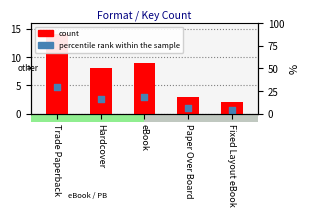

What is the ratio of the value at Trade Paperback to the value at eBook?

1.6